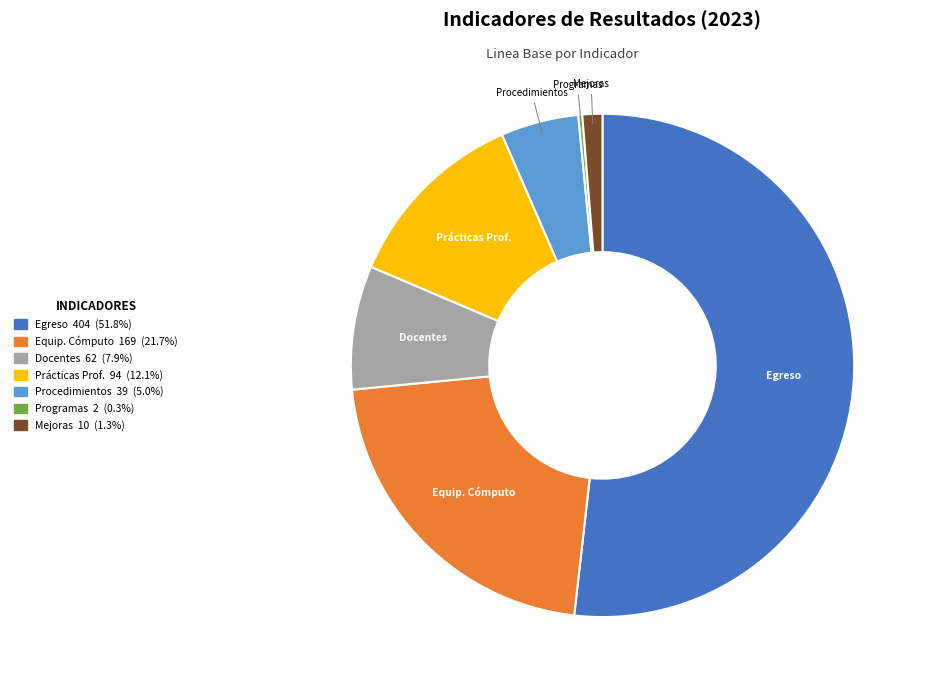

Rank the categories by value from highest to lowest.

Porcentaje de Egreso, Equipos de computo, Practicas profesionales, Docentes actualizados, Procedimientos certificados, Mejoras realizadas, Programas evaluados